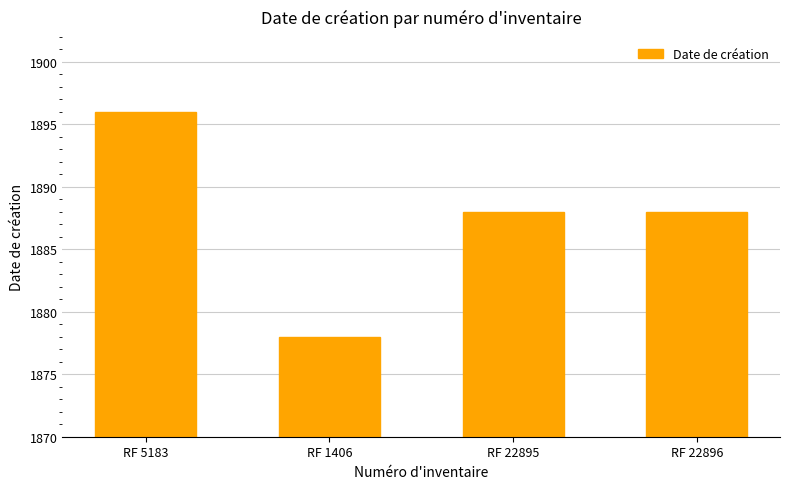

How many bars are there in total?

4